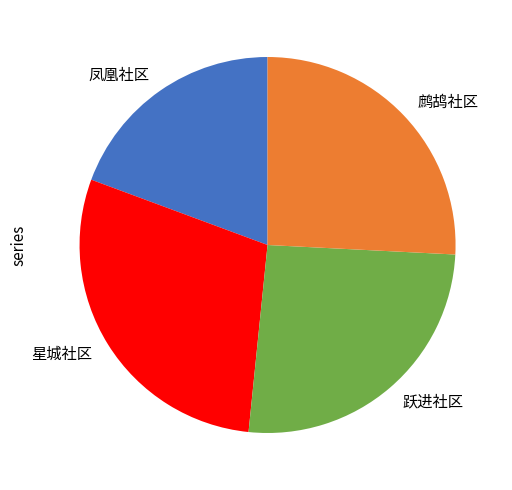

What is the ratio of the value at 跃进社区 to the value at 鹧鸪社区?

1.0